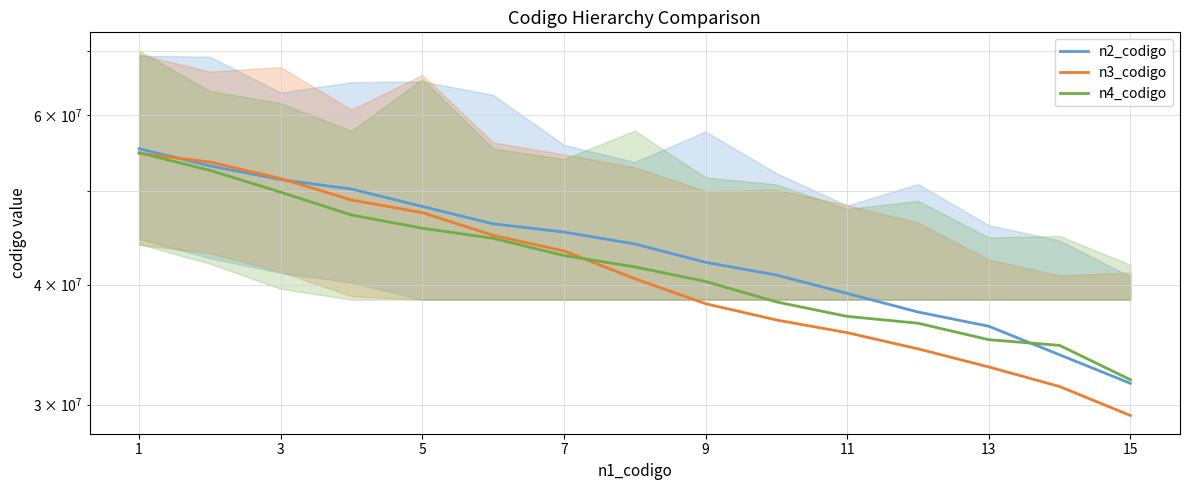

What are all the series names shown in the legend?

n2_codigo, n3_codigo, n4_codigo